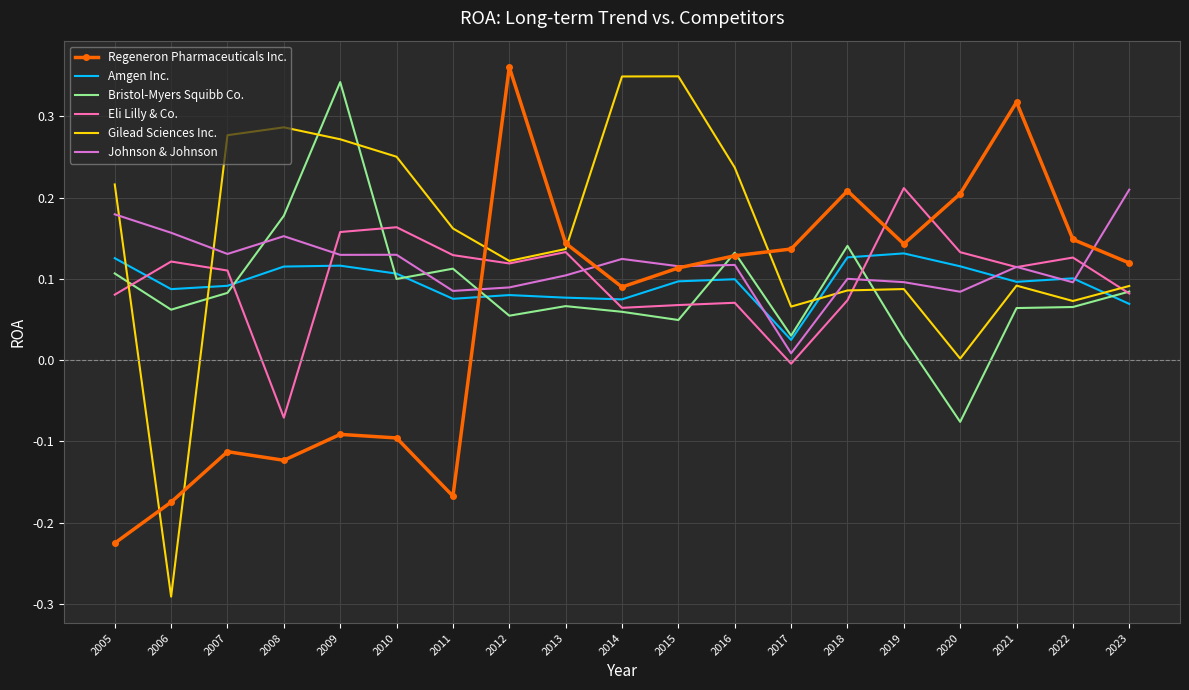

The Gilead Sciences Inc. series shows 0.0 at 2012. True or false?

False